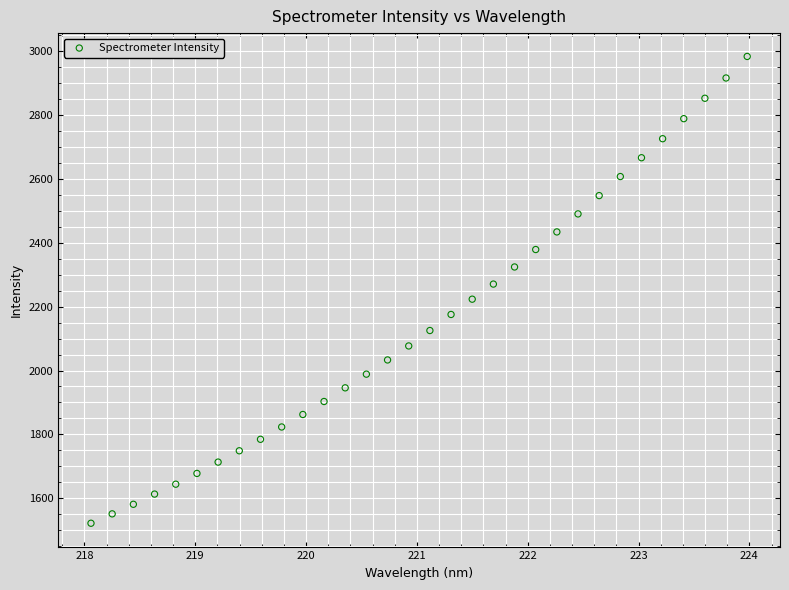

What is the range of X values (max minus min)?

5.9